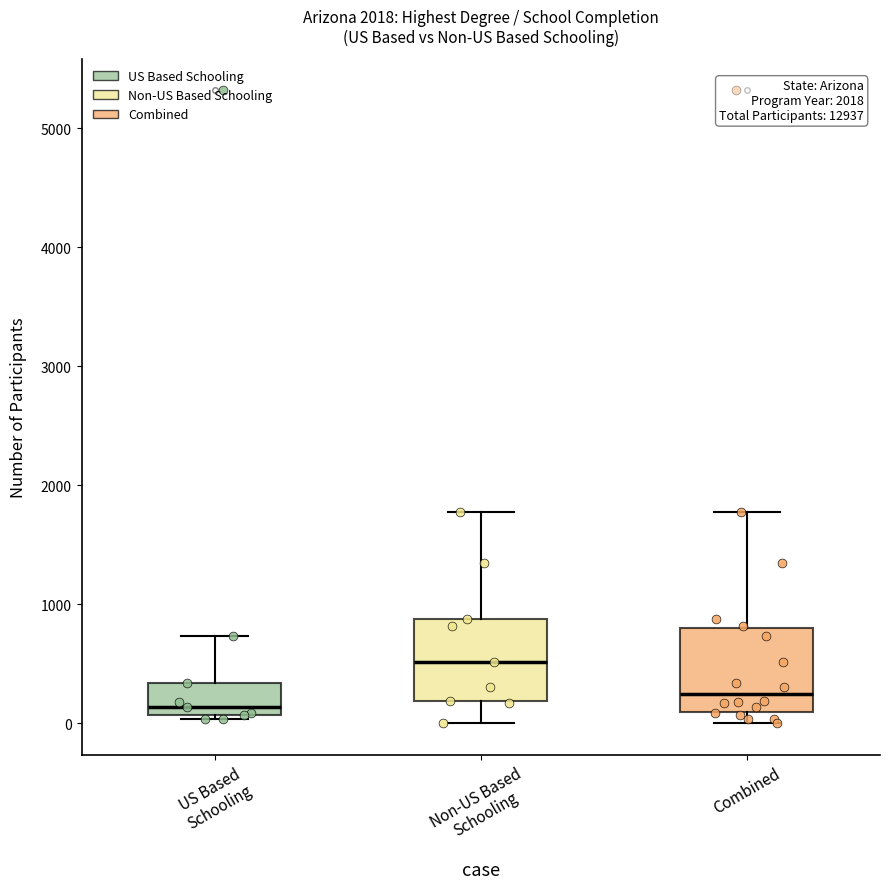

Reading left to right, transcribe this box plot: for each box, give where its median line is, the range the box spans, and where its two whiskers end, as read against the y-axis. The values are not printed on the chart, so give them approximately, as read against the axis.

US Based Schooling: median 100 (just above the box's lower edge), box 100 to 300, whiskers 0 to 700
Non-US Based Schooling: median 500, box 200 to 900, whiskers 0 to 1800
Combined: median 200, box 100 to 800, whiskers 0 to 1800